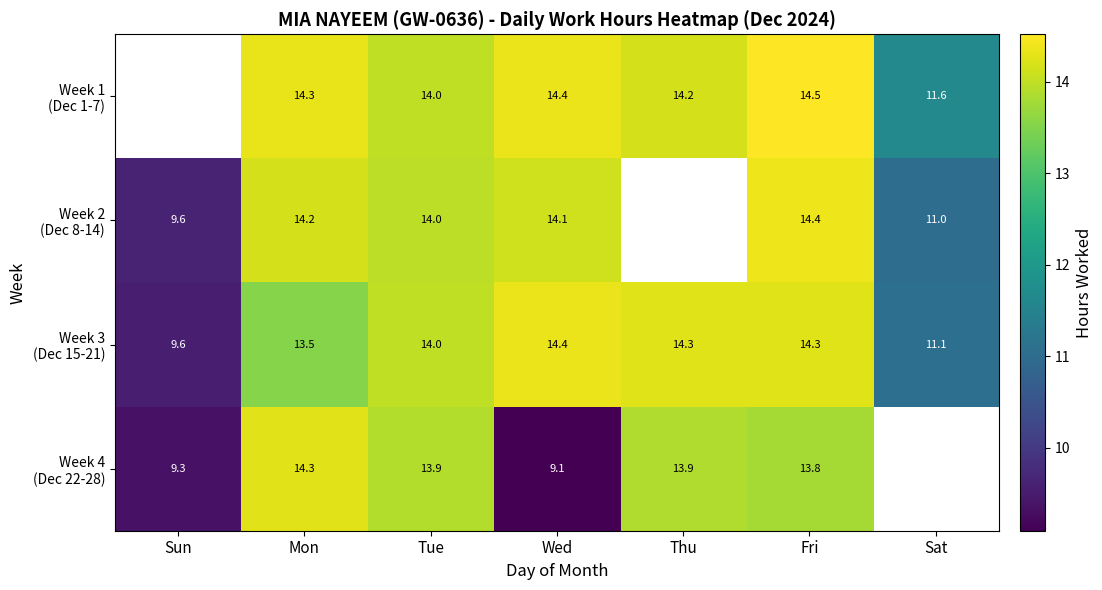

Where does the Week 3 (Dec 15-21) series first go above 14?

Wed